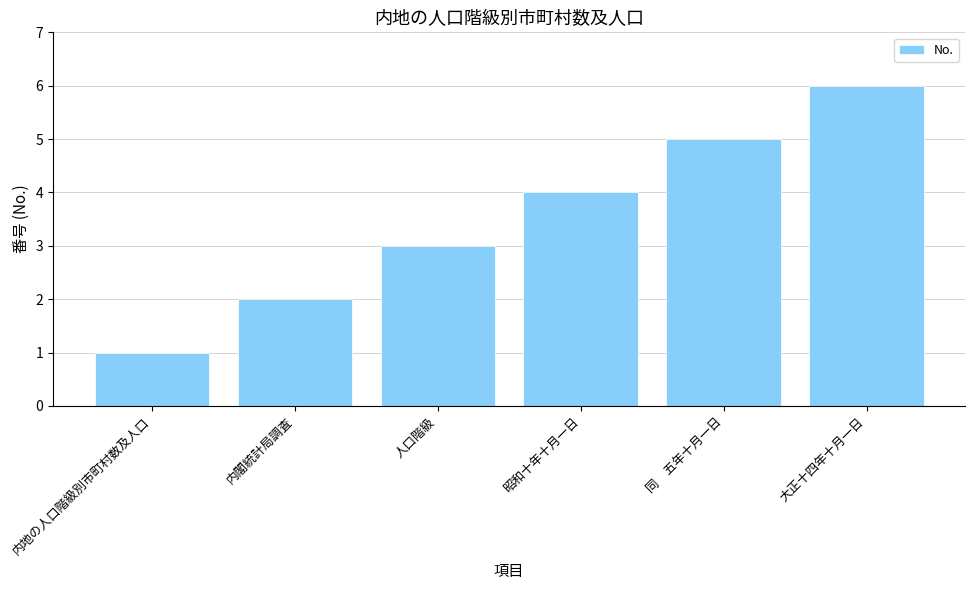

What is the average value?

4